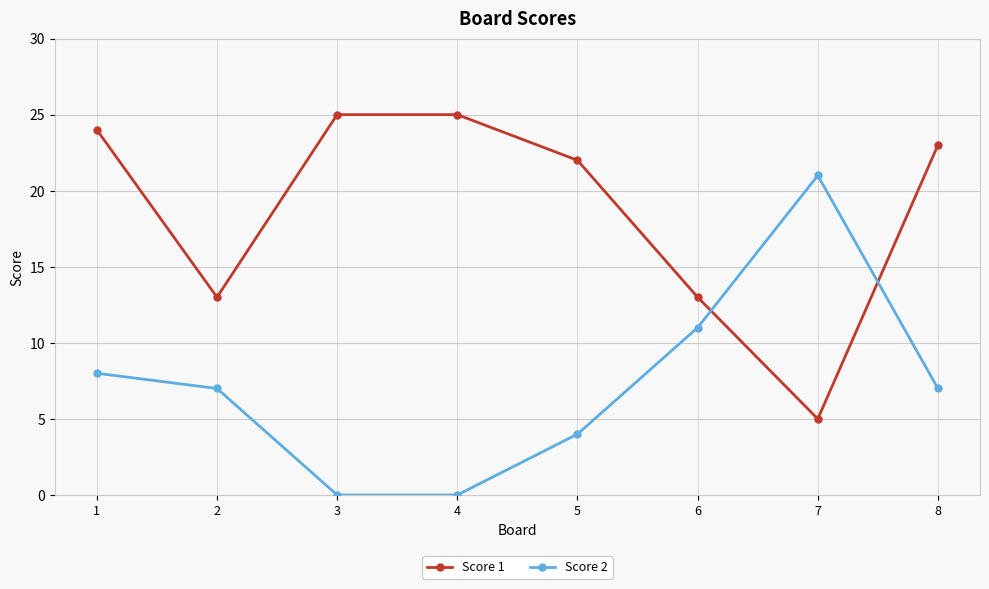

What is the value of the Score 2 point at the 1st from the left?

8